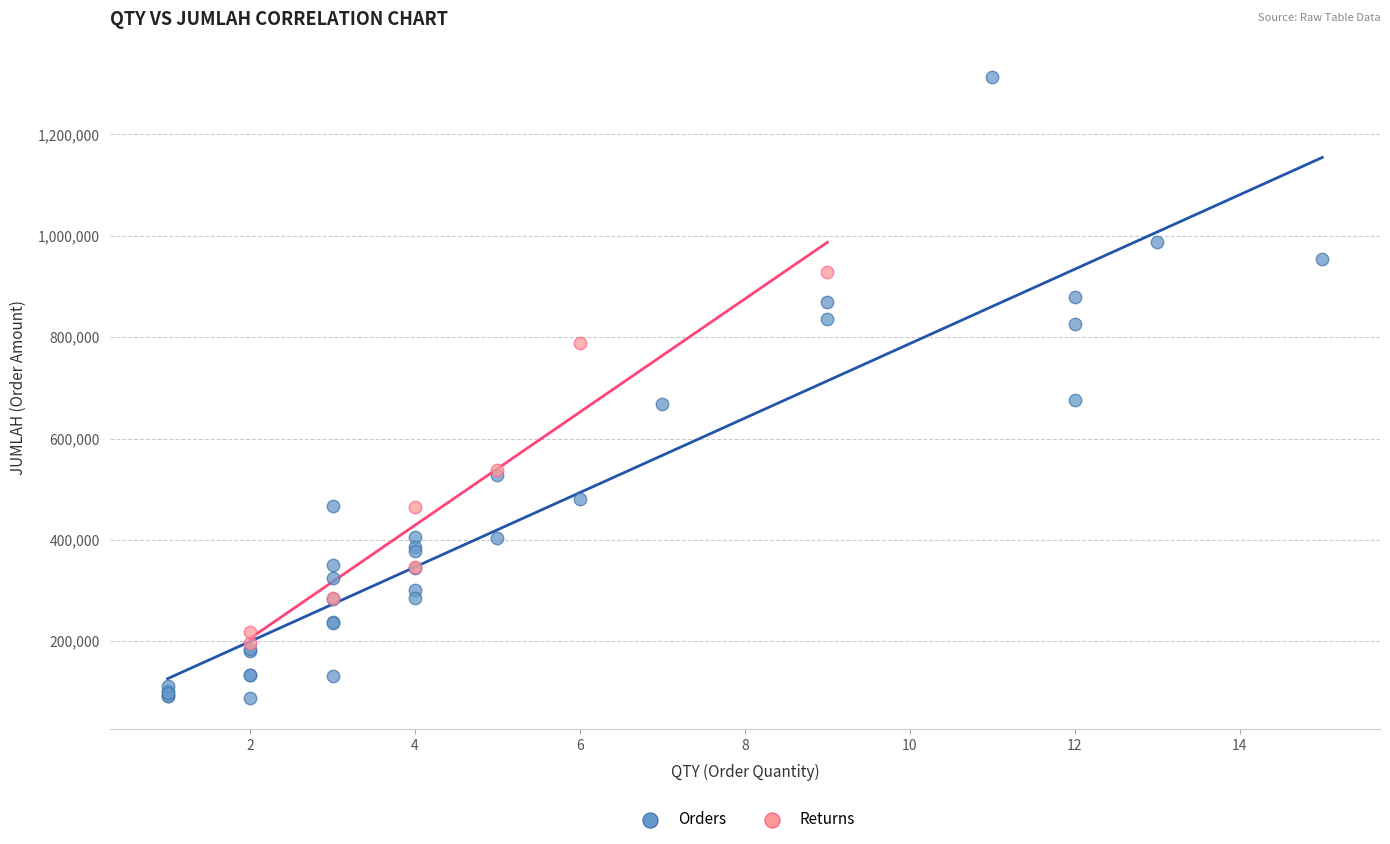

Which series contains the lowest Y value?

Orders